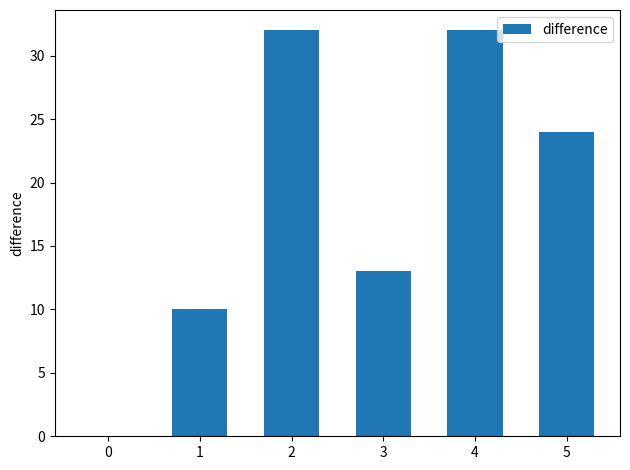

Are the bars horizontal?

No